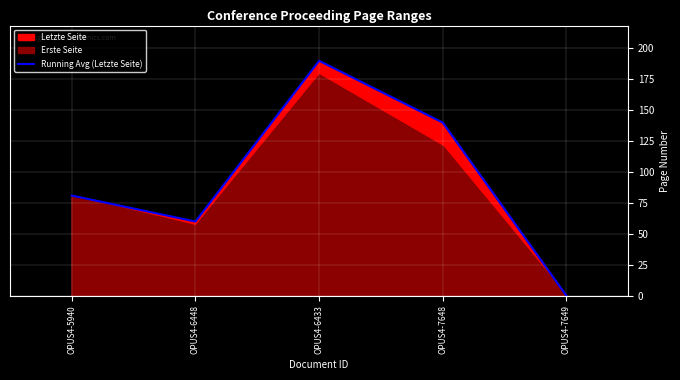

What is the maximum value shown in the chart?

190